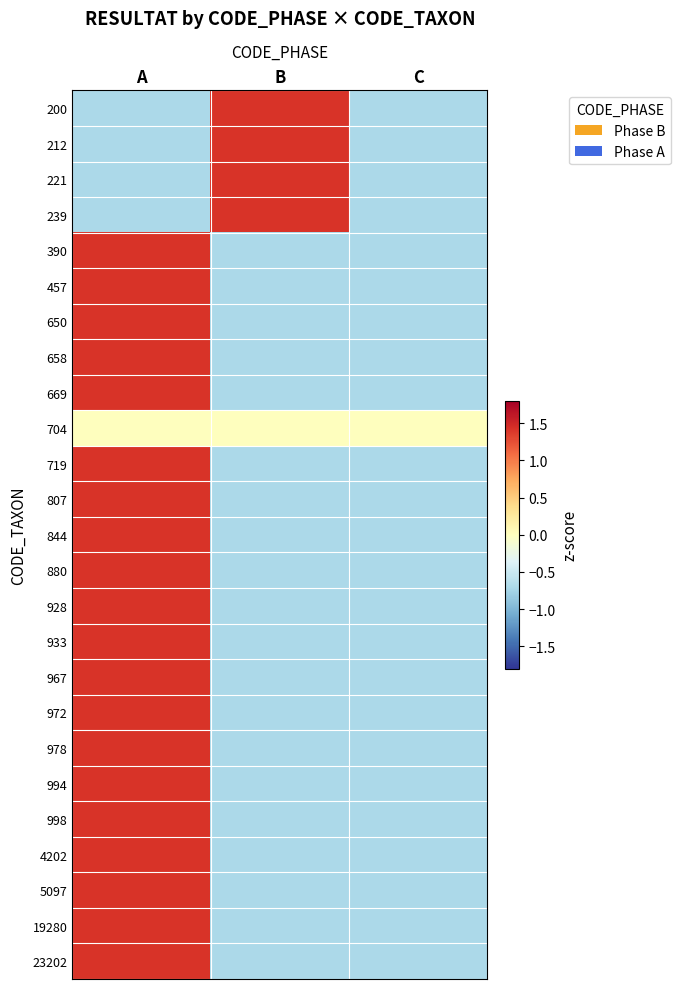

Reading left to right, what are all the values shown in this chart?

200: A=-0.7	B=1.4	C=-0.7
212: A=-0.7	B=1.4	C=-0.7
221: A=-0.7	B=1.4	C=-0.7
239: A=-0.7	B=1.4	C=-0.7
390: A=1.4	B=-0.7	C=-0.7
457: A=1.4	B=-0.7	C=-0.7
650: A=1.4	B=-0.7	C=-0.7
658: A=1.4	B=-0.7	C=-0.7
669: A=1.4	B=-0.7	C=-0.7
704: A=0.0	B=0.0	C=0.0
719: A=1.4	B=-0.7	C=-0.7
807: A=1.4	B=-0.7	C=-0.7
844: A=1.4	B=-0.7	C=-0.7
880: A=1.4	B=-0.7	C=-0.7
928: A=1.4	B=-0.7	C=-0.7
933: A=1.4	B=-0.7	C=-0.7
967: A=1.4	B=-0.7	C=-0.7
972: A=1.4	B=-0.7	C=-0.7
978: A=1.4	B=-0.7	C=-0.7
994: A=1.4	B=-0.7	C=-0.7
998: A=1.4	B=-0.7	C=-0.7
4202: A=1.4	B=-0.7	C=-0.7
5097: A=1.4	B=-0.7	C=-0.7
19280: A=1.4	B=-0.7	C=-0.7
23202: A=1.4	B=-0.7	C=-0.7